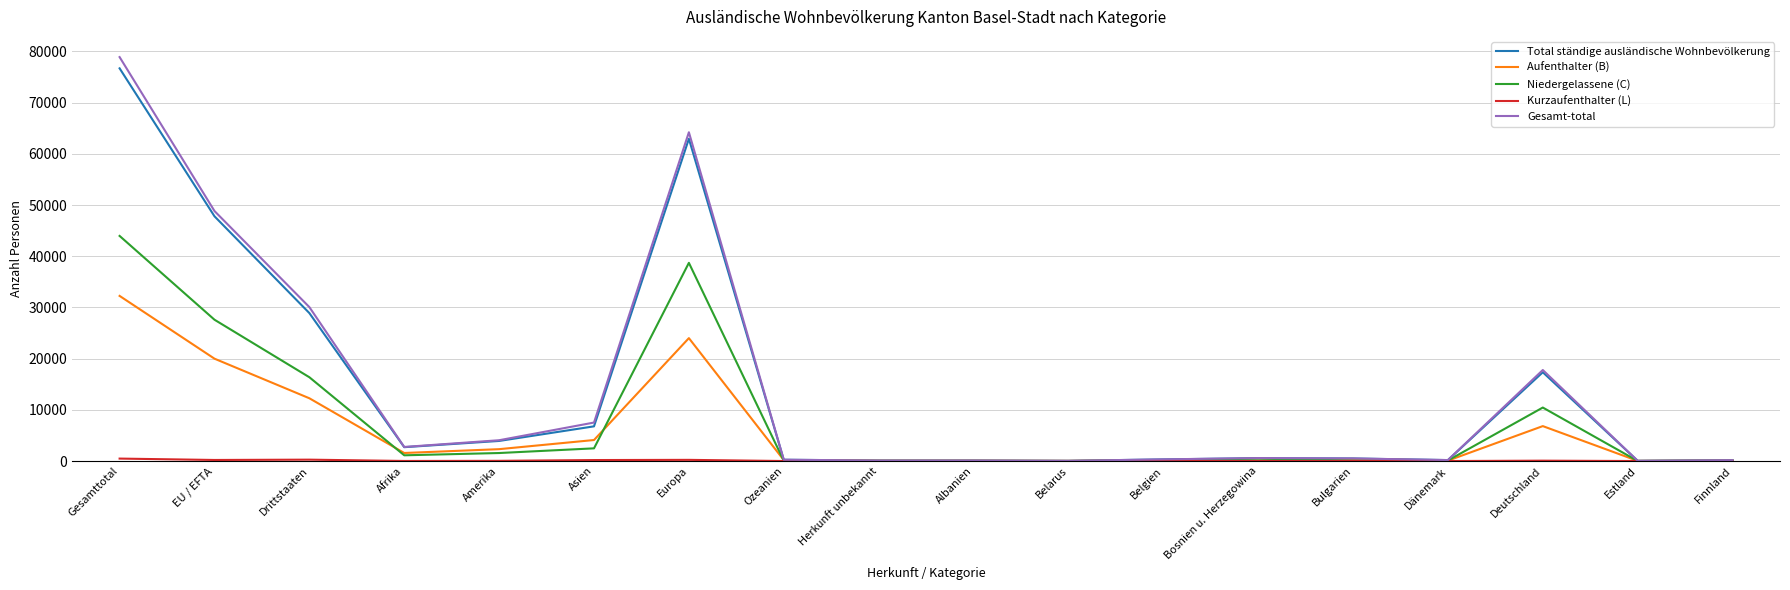

What is the maximum value for Niedergelassene (C)?

43973